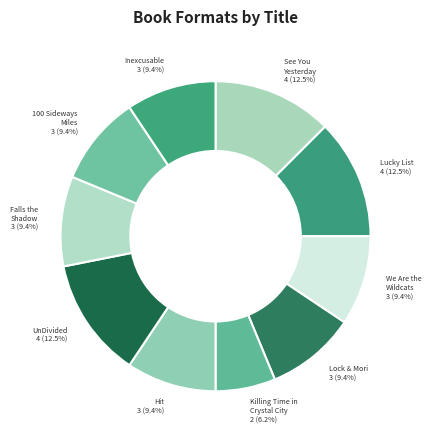

Rank the categories by value from lowest to highest.

Killing Time in Crystal City, We Are the Wildcats, Lock & Mori, Hit, Falls the Shadow, 100 Sideways Miles, Inexcusable, See You Yesterday, Lucky List, UnDivided